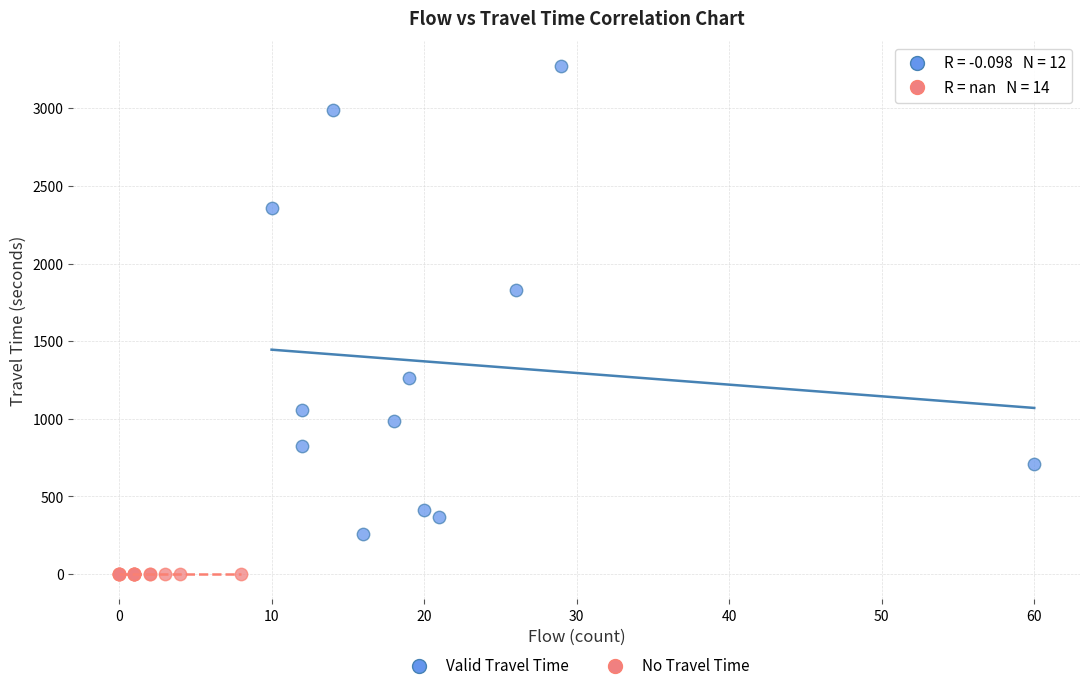

Which series reaches the maximum Y coordinate?

Valid Travel Time